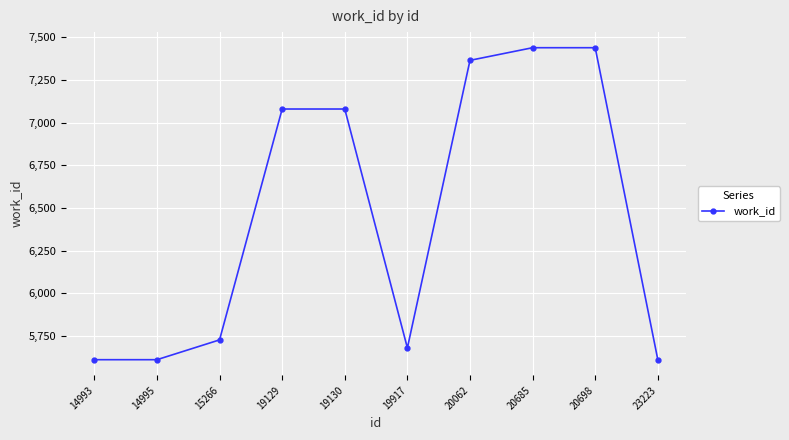

Approximately how many times larger is the value at 15266 compared to 20698?

0.8